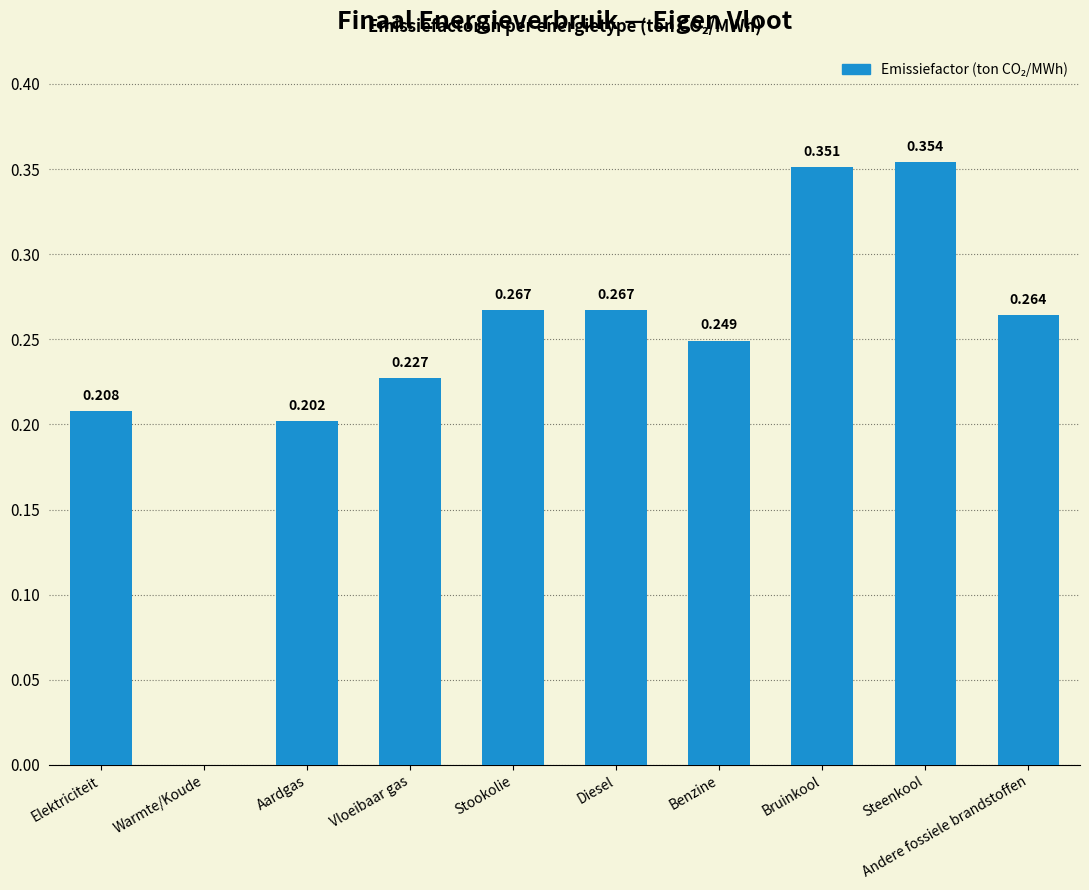

Count the number of categories in the chart.

10